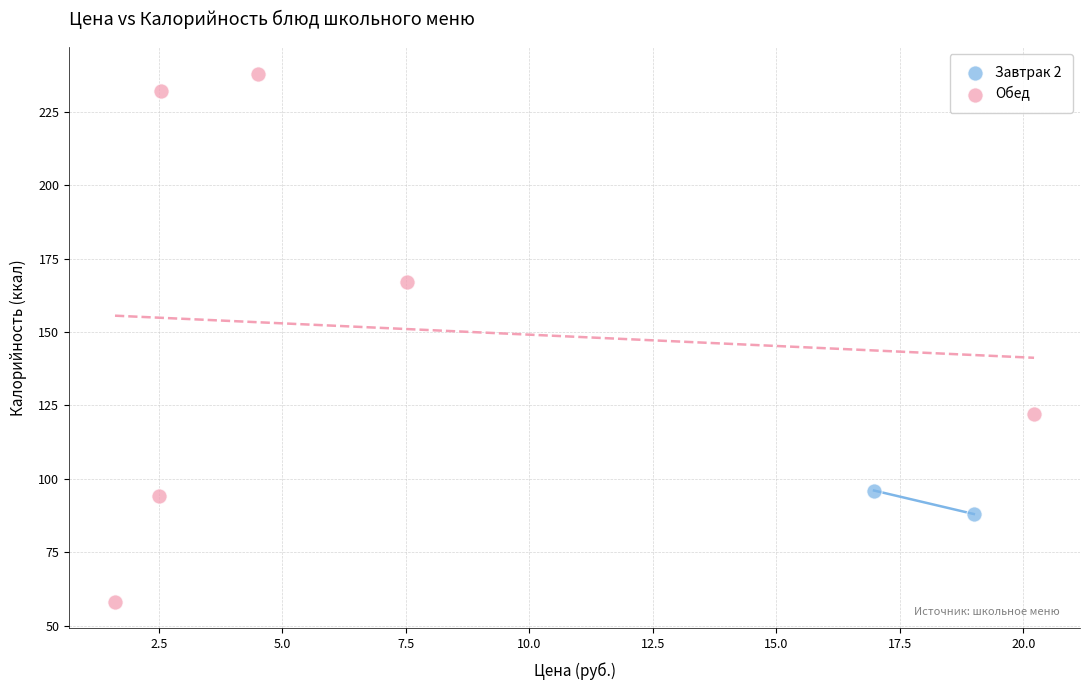

What are all the series names shown in the legend?

Завтрак 2, Обед